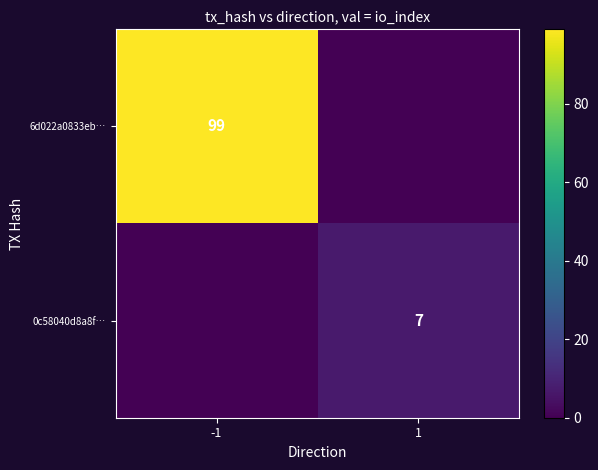

The value of 6d022a0833eb… at -1 is 131. True or false?

False